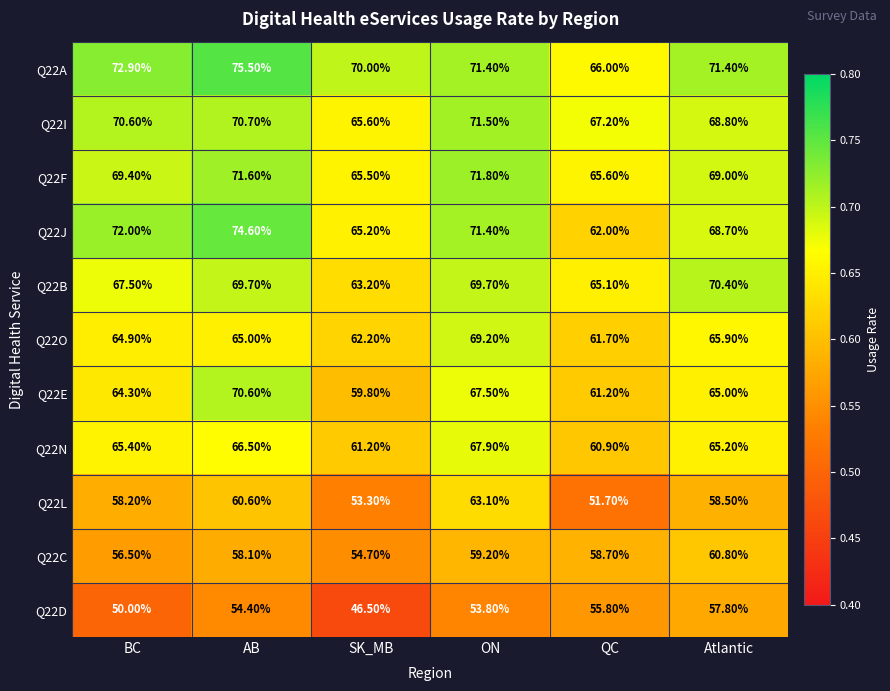

Where is Q22C nearest to the value 57?

BC